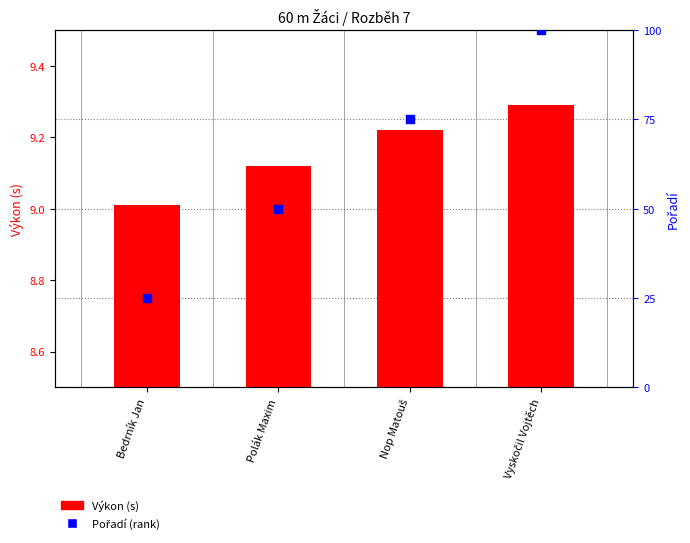

At which category is the sum across all series the highest?

Vyskočil Vojtěch